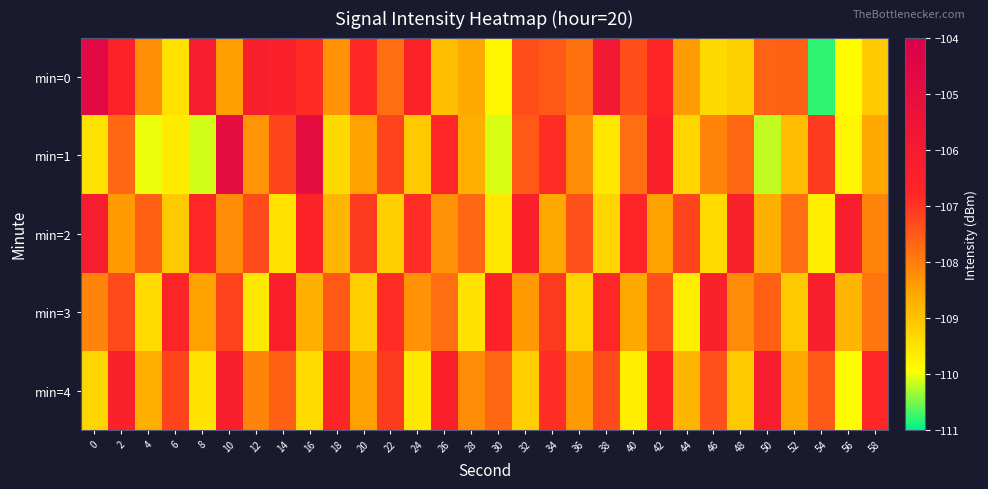

Which category has the lowest value across all series?

54